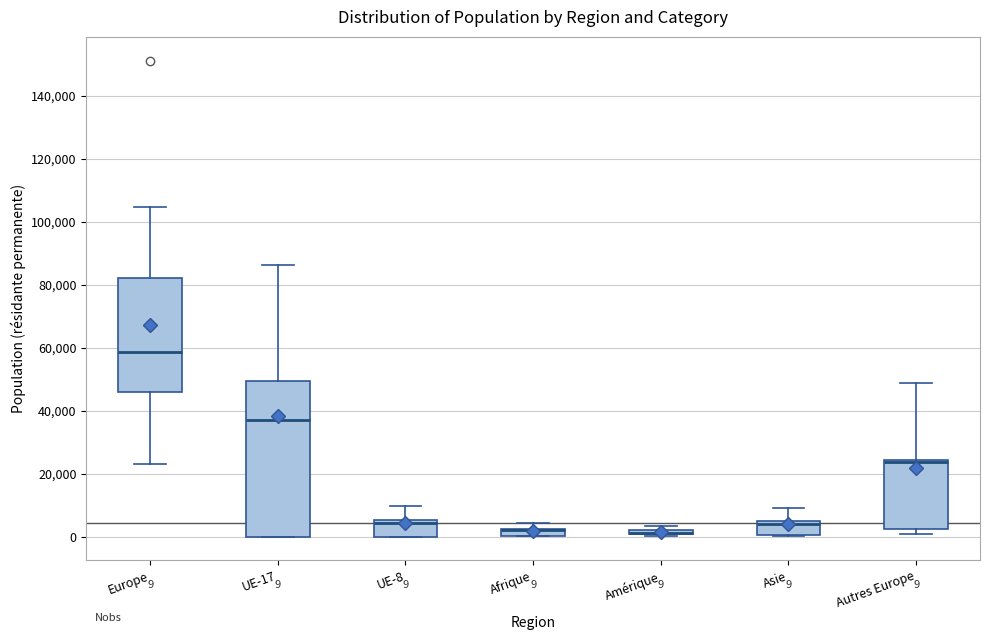

Which box is the tallest, from its lower edge to its upper edge?

UE-17